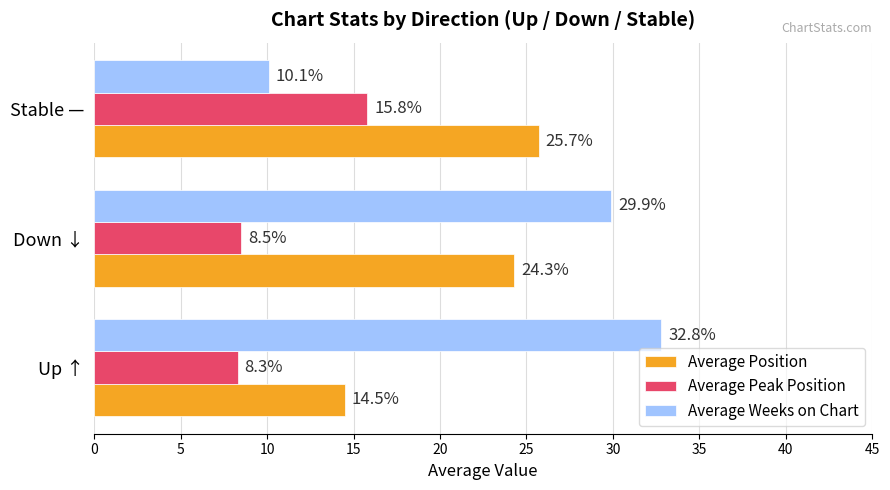

Which series has the largest total across all categories?

Average Weeks on Chart